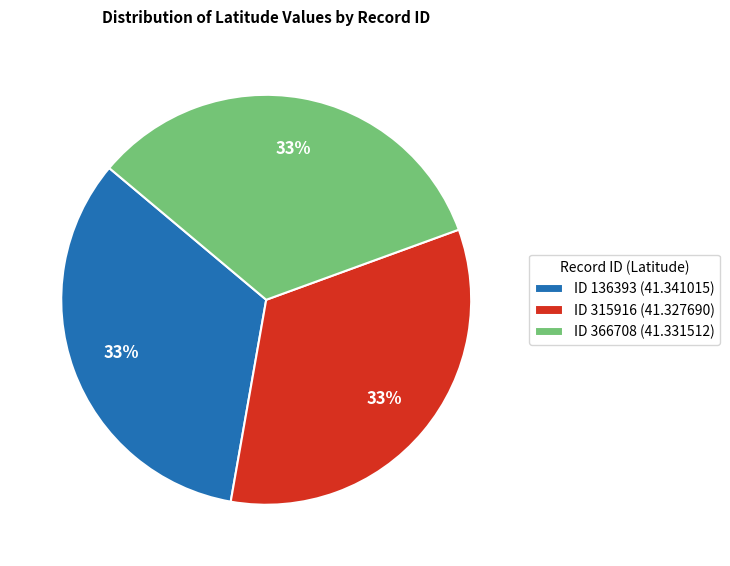

Do ID 366708 (41.331512) and ID 136393 (41.341015) together represent more than half of the pie?

Yes